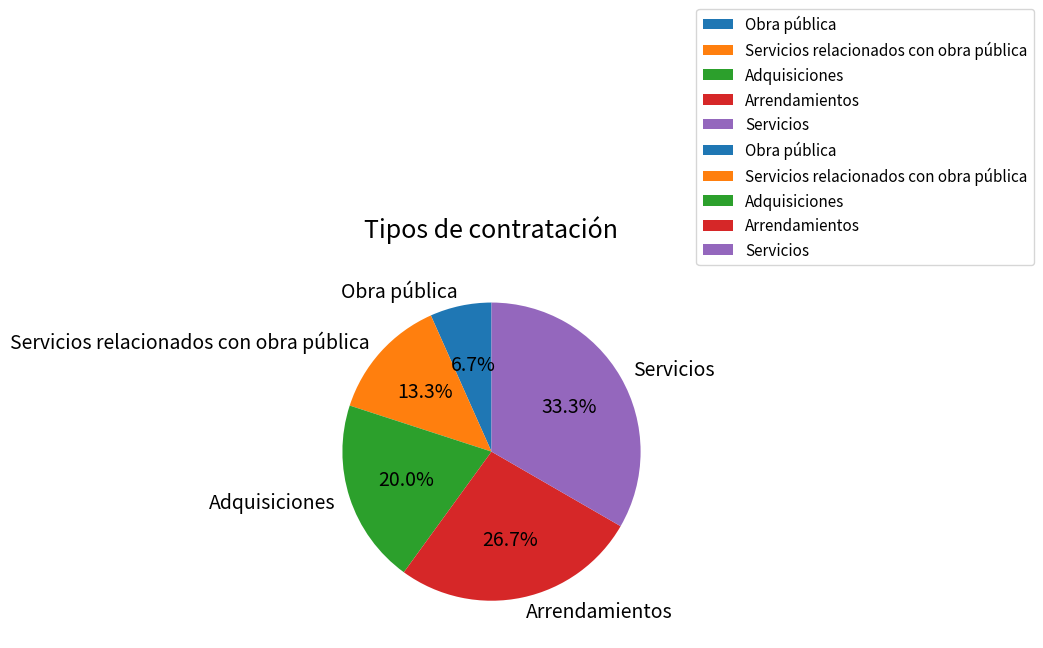

Is Arrendamientos the majority of the pie?

No